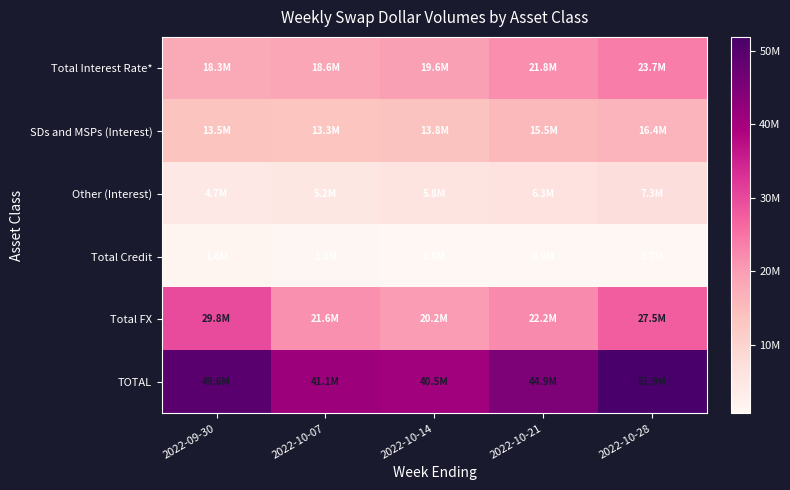

At 2022-10-07, list the series in order from smallest to largest.

Total Credit, Other (Interest), SDs and MSPs (Interest), Total Interest Rate*, Total FX, TOTAL